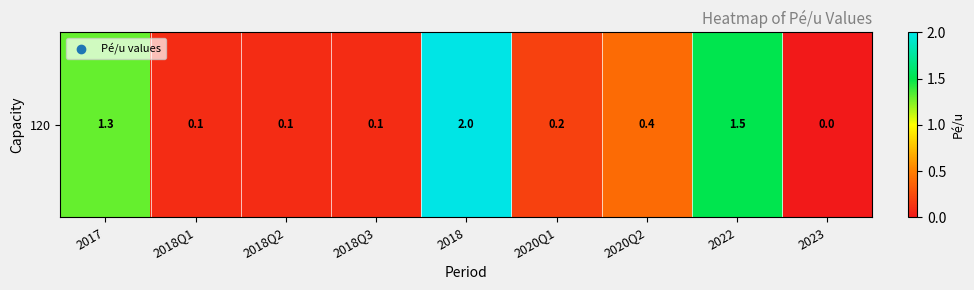

What is the difference between the second highest and second lowest values?

1.4